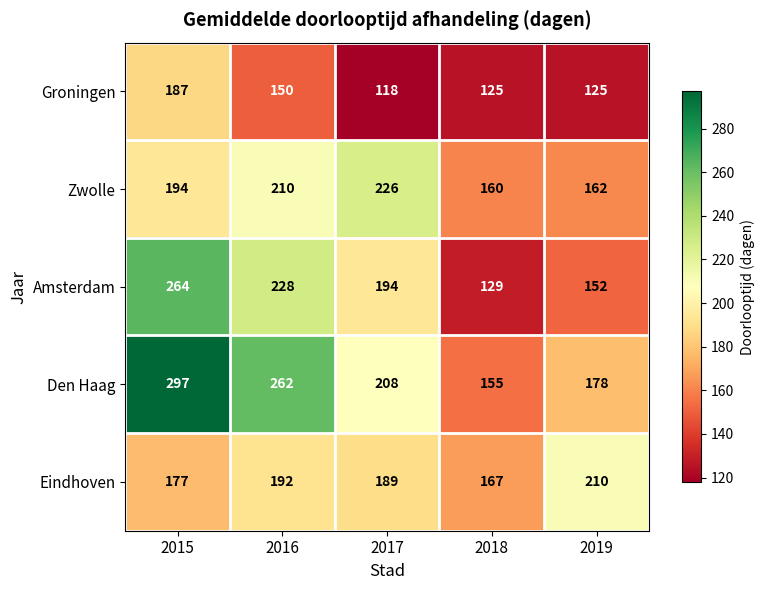

At which label is Eindhoven closest to 188?

2017